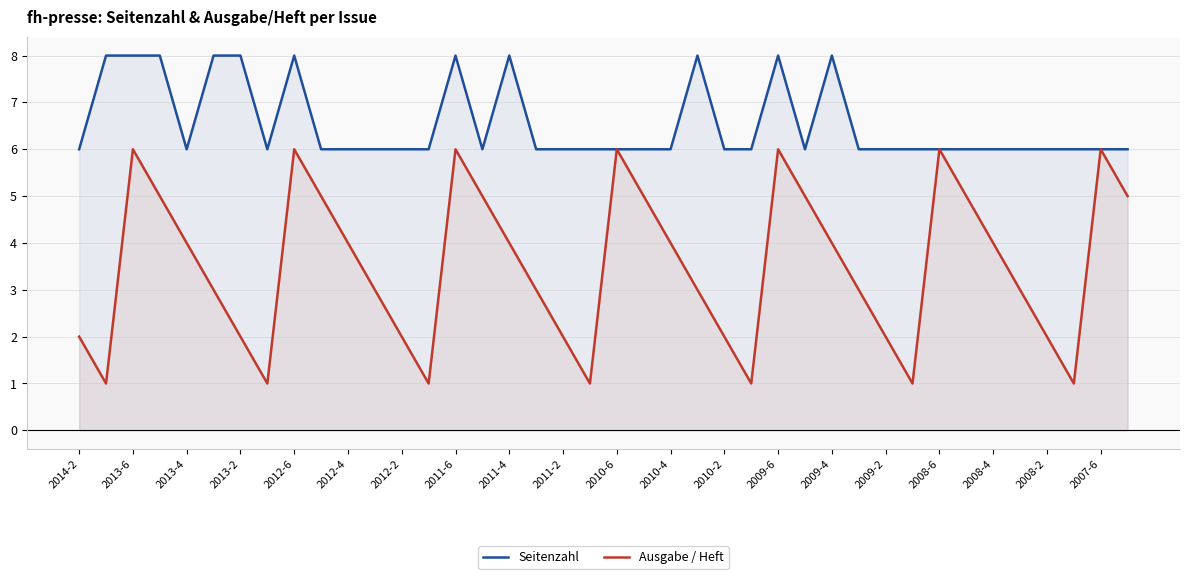

What is the highest value of the Ausgabe / Heft series?

6